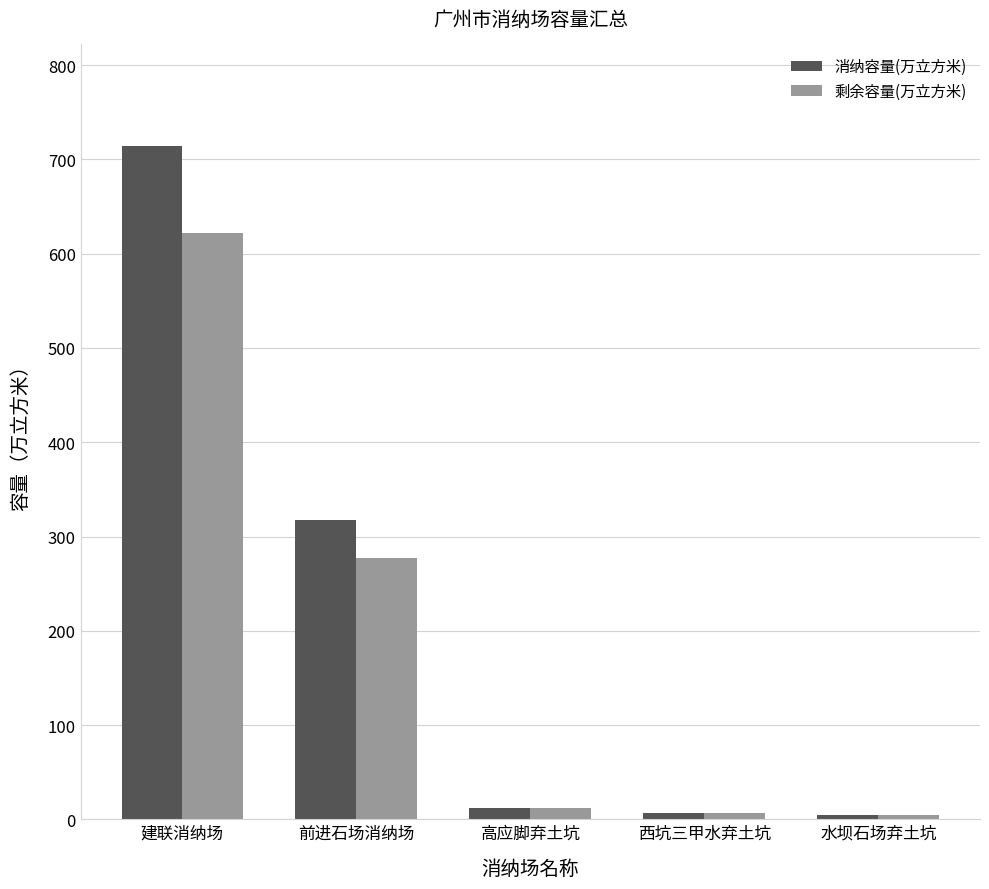

What is the average value of the 消纳容量(万立方米) series?

211.0